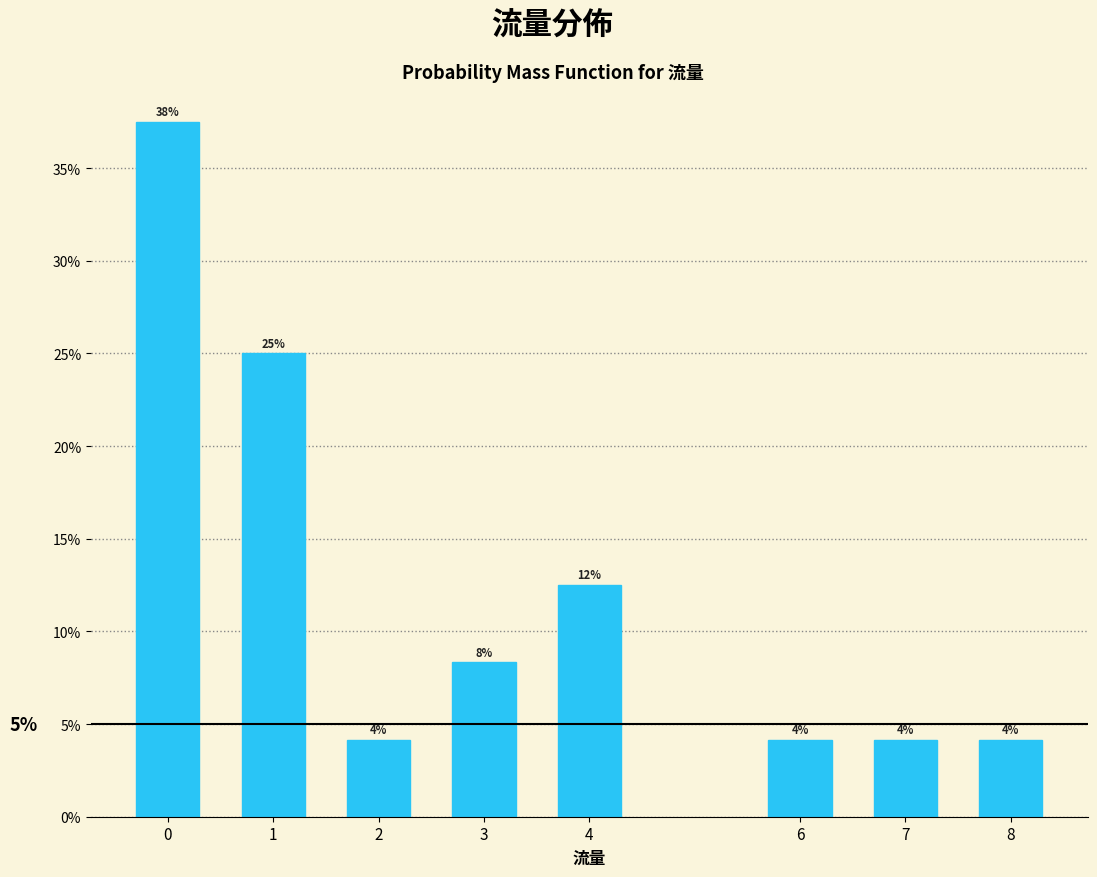

Are the bars horizontal?

No